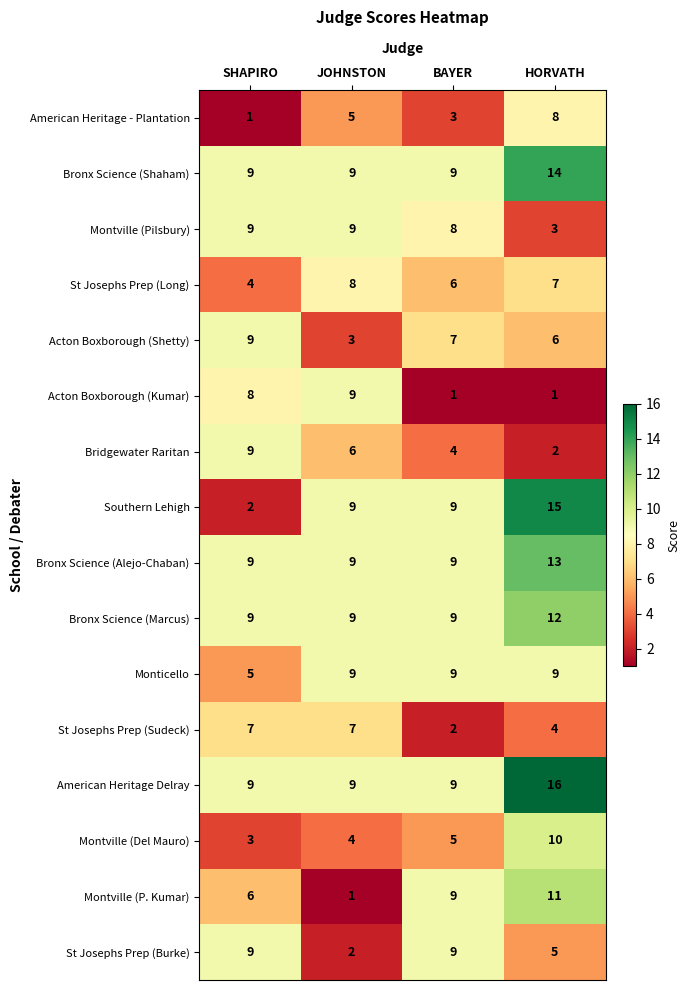

Count the number of categories in the chart.

4